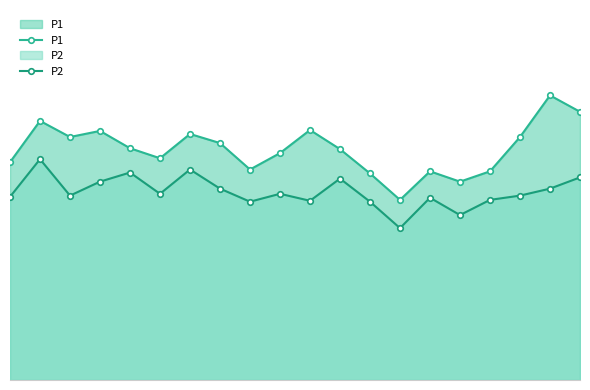

Does the chart have visible grid lines?

No